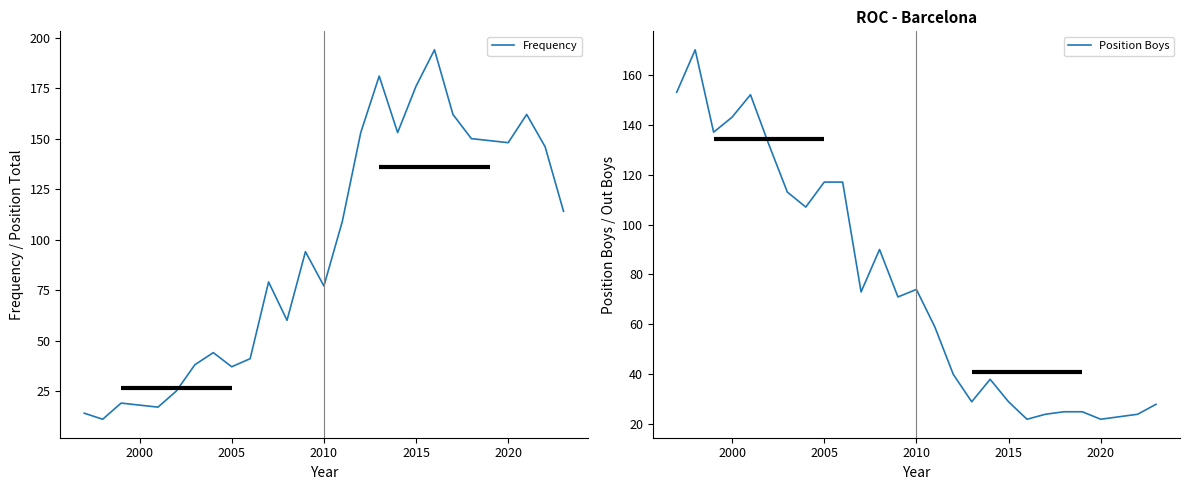

What is the lowest value of the Frequency series?

11